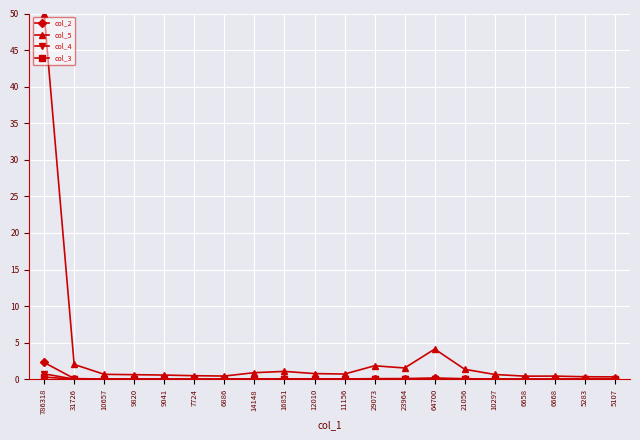

At which category is the sum across all series the highest?

786318